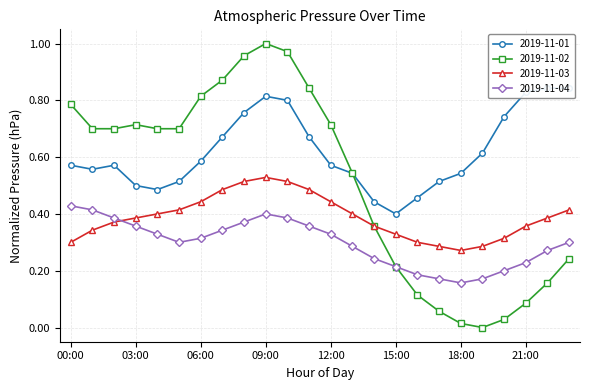

Which label corresponds to the largest value in the chart?

09:00